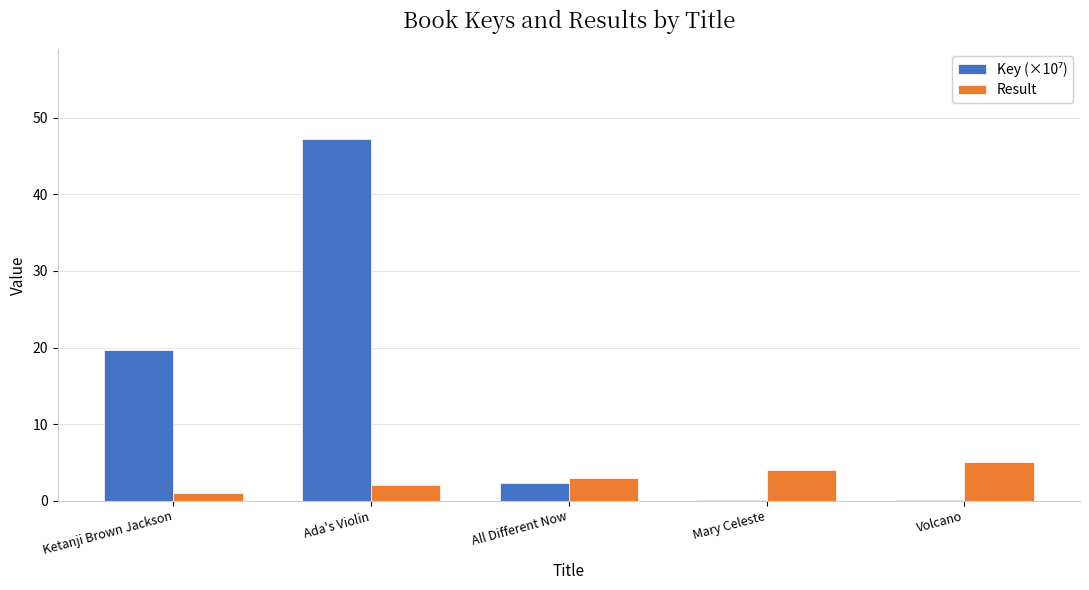

What is the sum of all Result values?

15.0